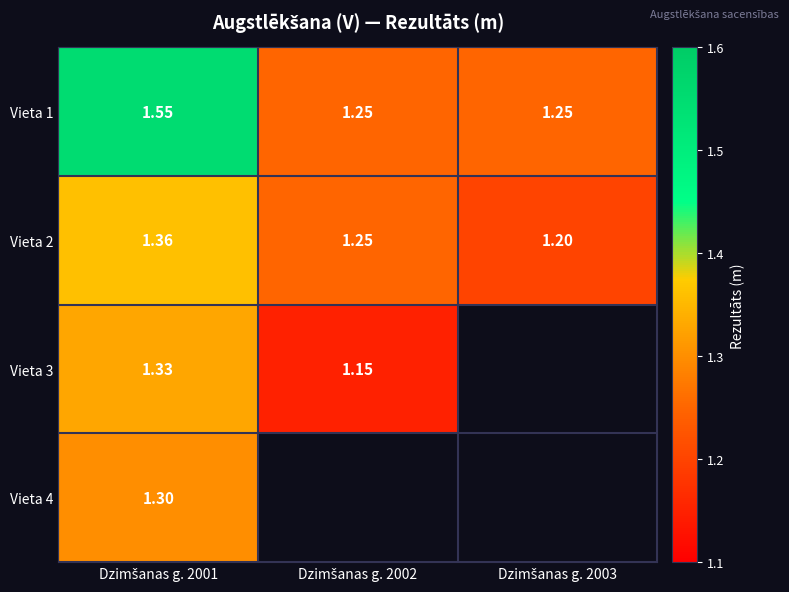

What is the minimum value shown in the chart?

1.1